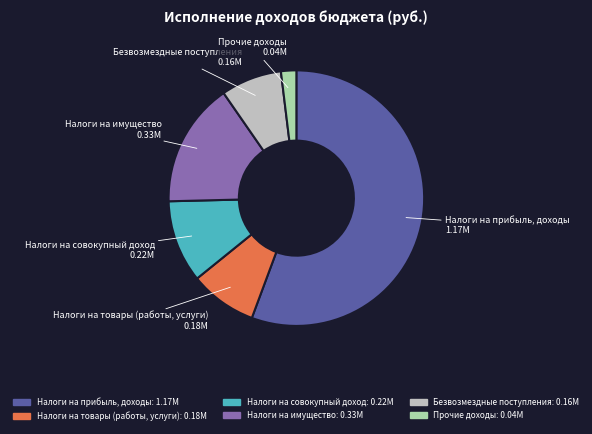

Is Налоги на товары (работы, услуги) the majority of the pie?

No